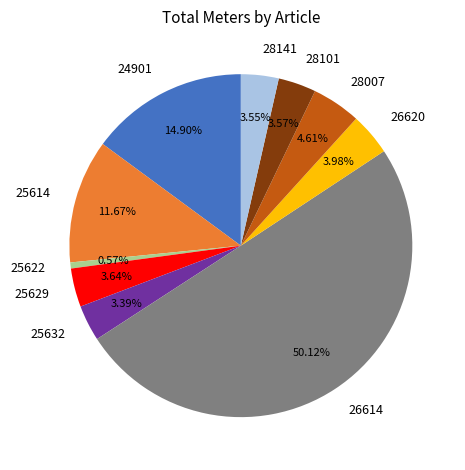

How many segments does this pie chart have?

10